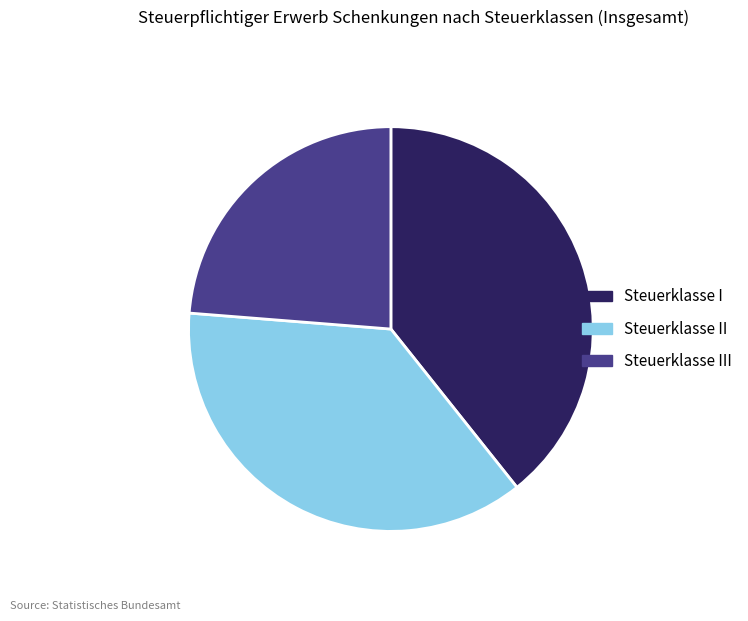

What is the ratio of the value at Steuerklasse II to the value at Steuerklasse I?

0.9